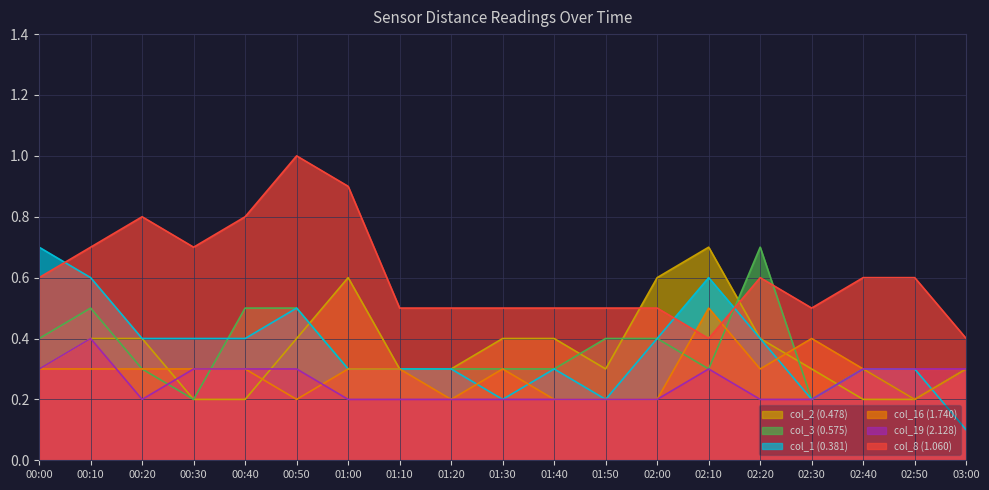

At which category is the sum across all series the highest?

00:10